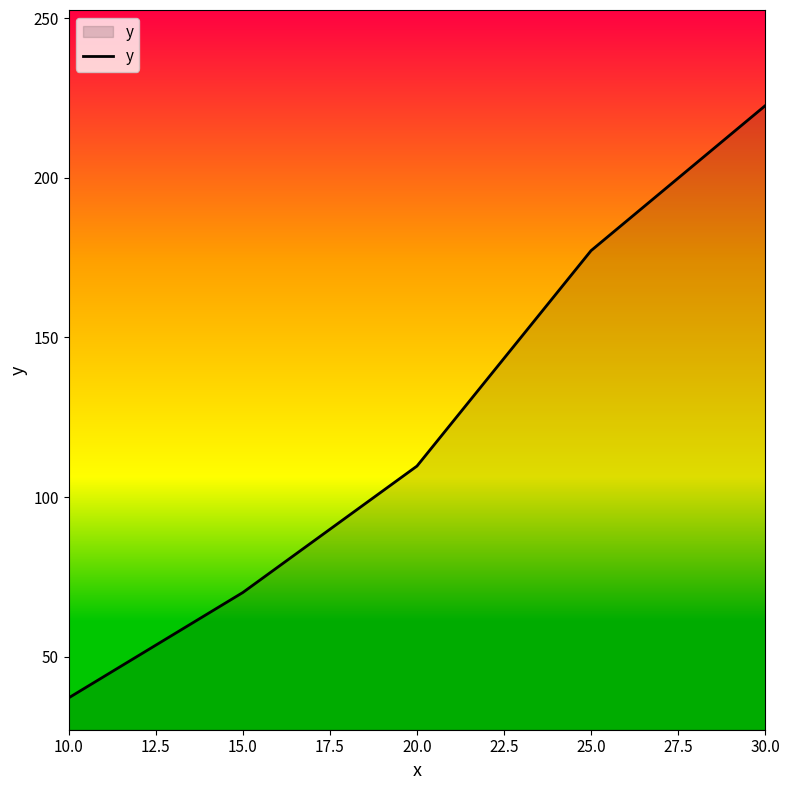

What position from the left is 30.0?

5